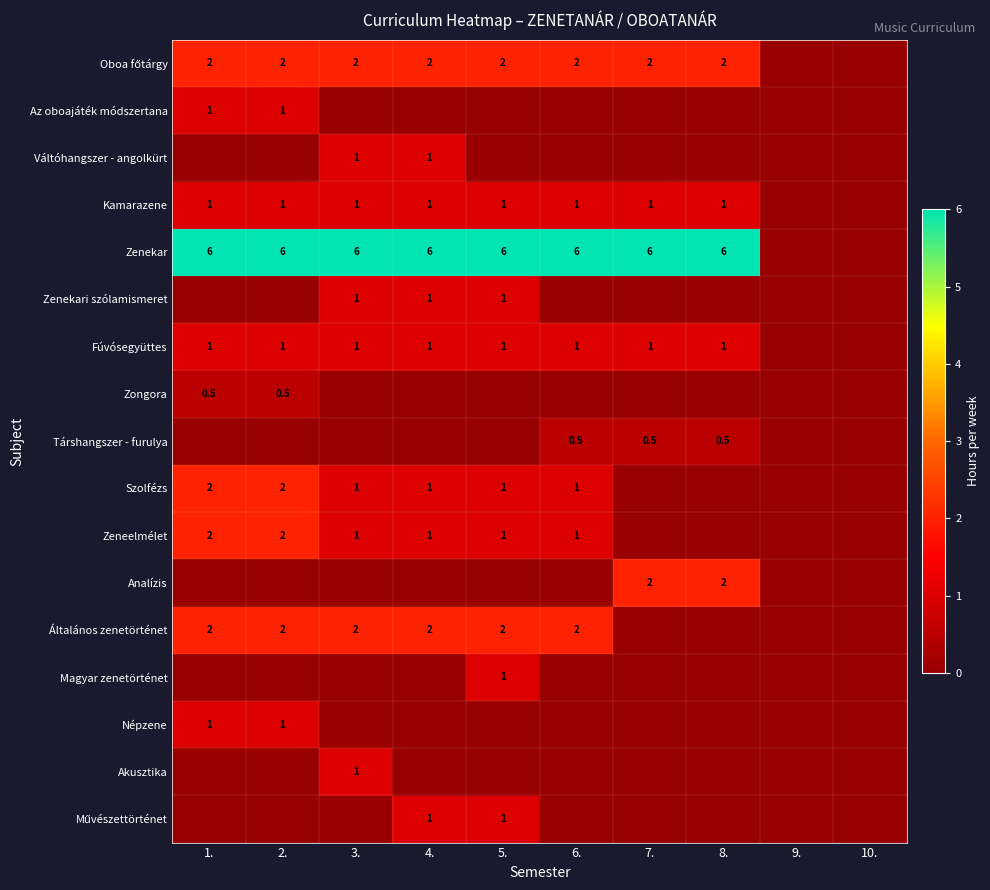

Which category has the lowest value across all series?

9.